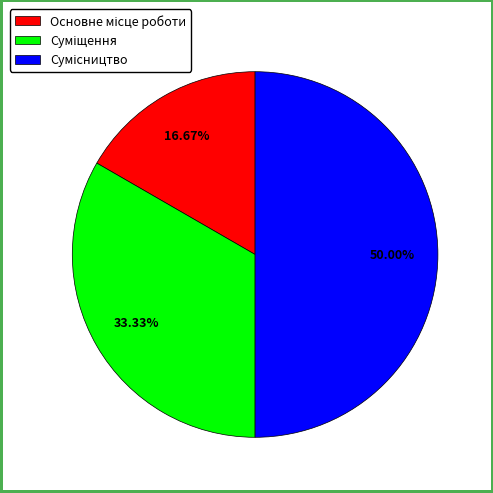

Which has a higher value, Суміщення or Сумісництво?

Сумісництво